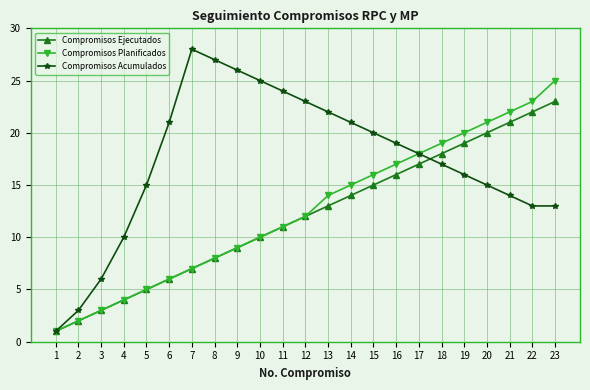

How many series are shown in this chart?

3